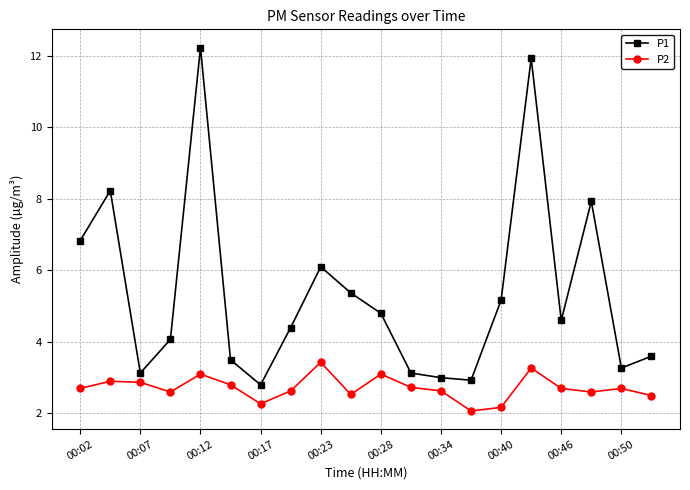

What is the average value of the P2 series?

2.7